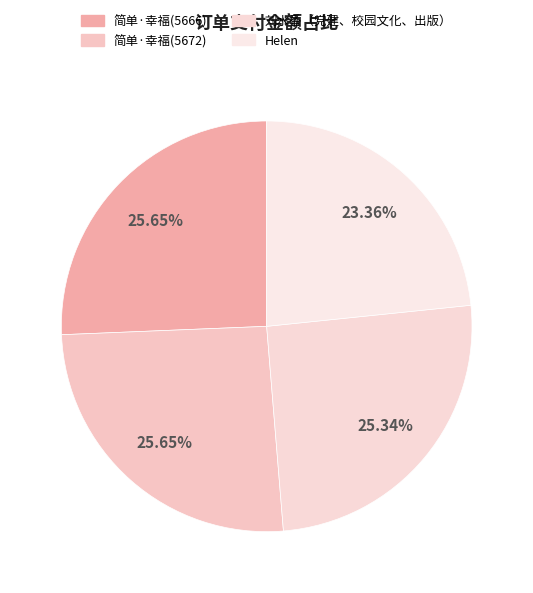

Which slice is the largest?

简单·幸福(5666)